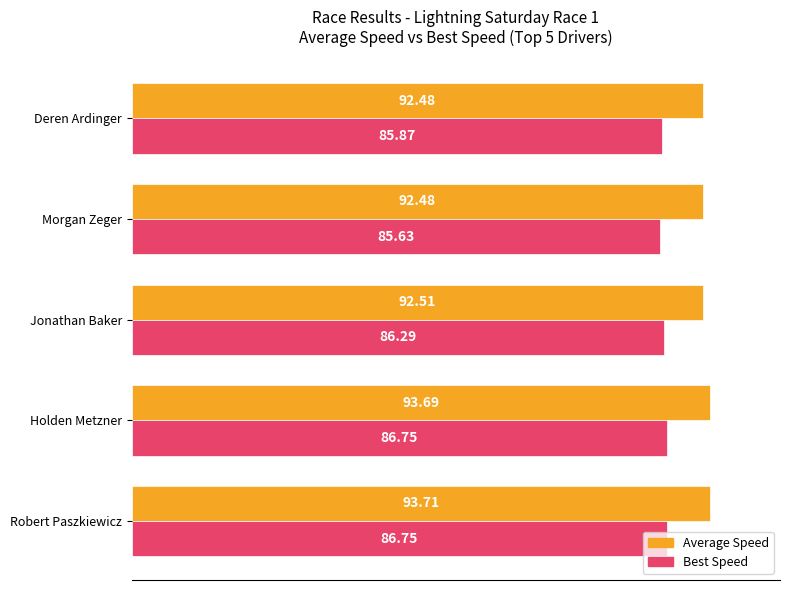

What is the difference between the highest and lowest values at Deren Ardinger?

6.6